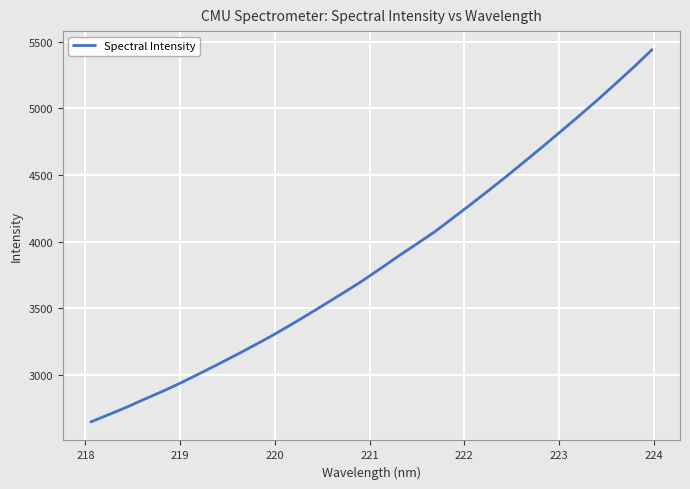

What is the difference between the maximum and minimum values?

2794.9